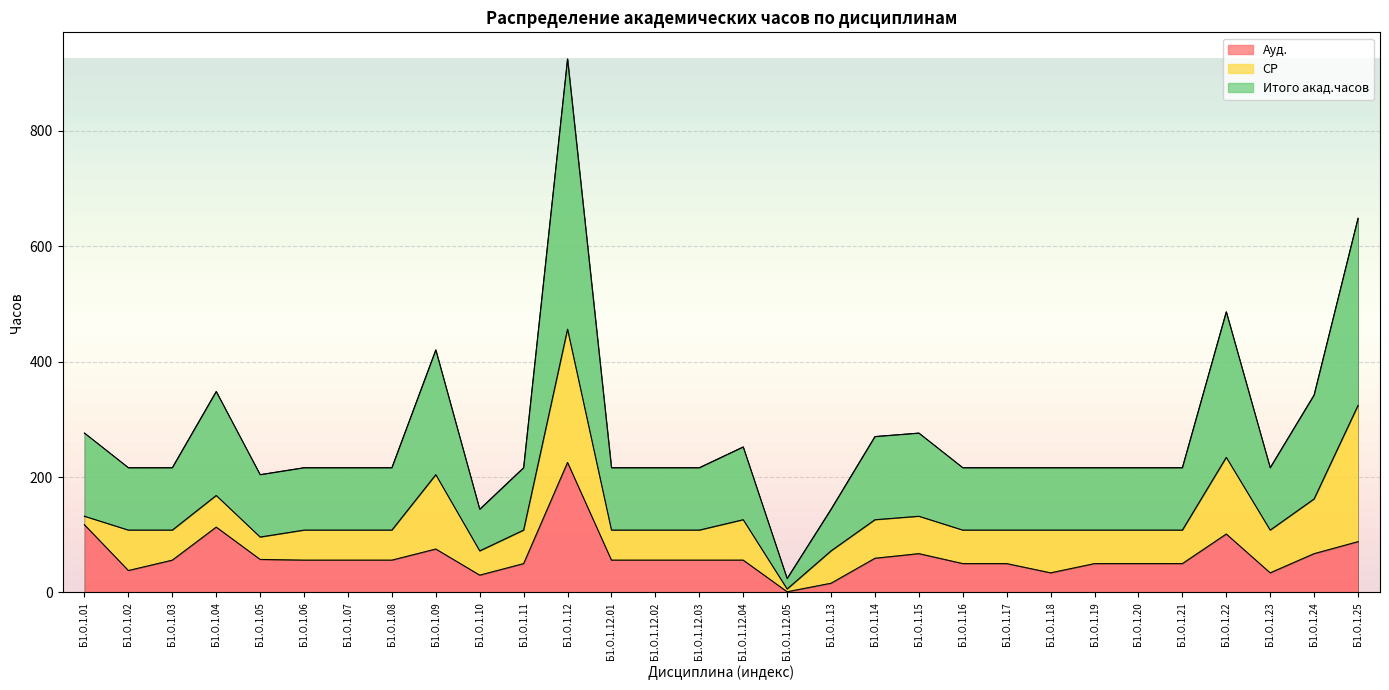

In Ауд., how many points are higher than both neighbors (excluding endpoints)?

5